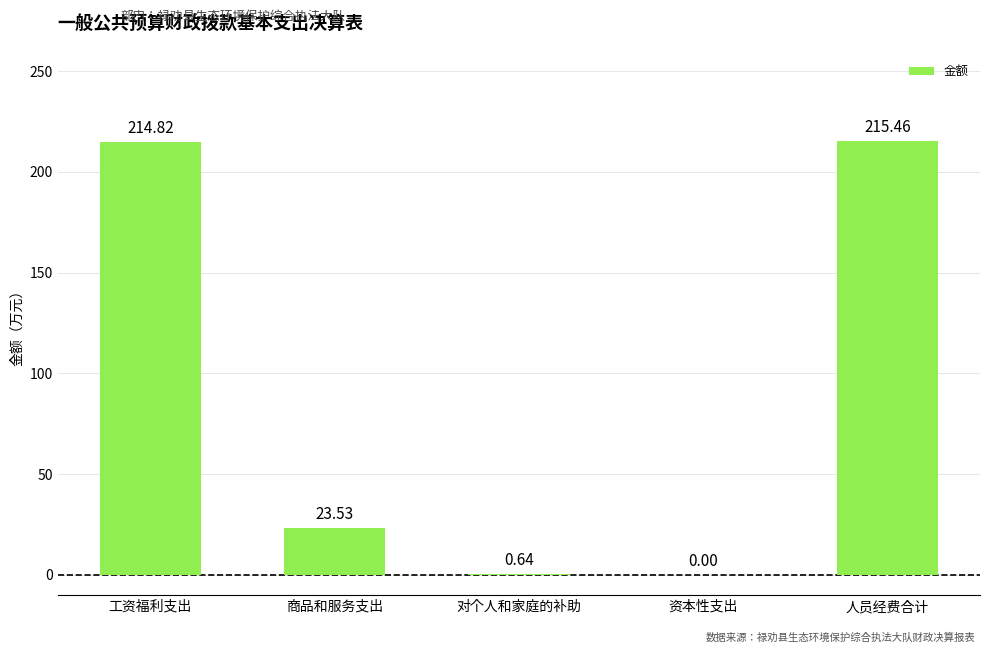

What is the greatest value displayed?

215.5